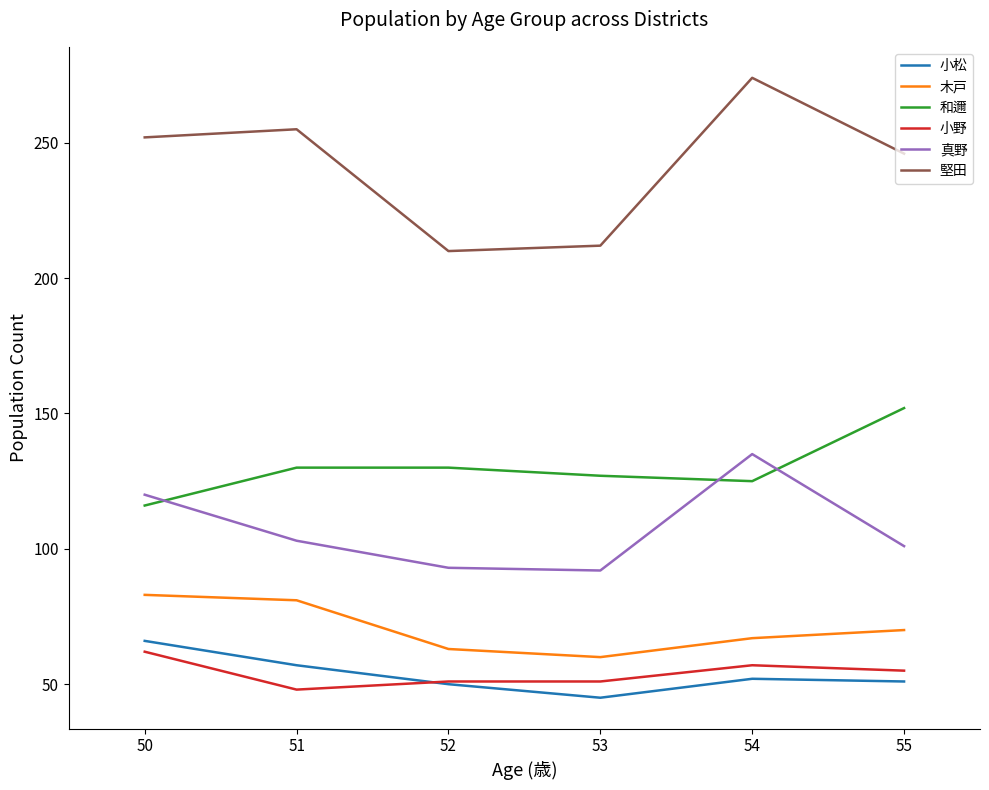

True or false: 和邇 and 小野 intersect in this chart.

False